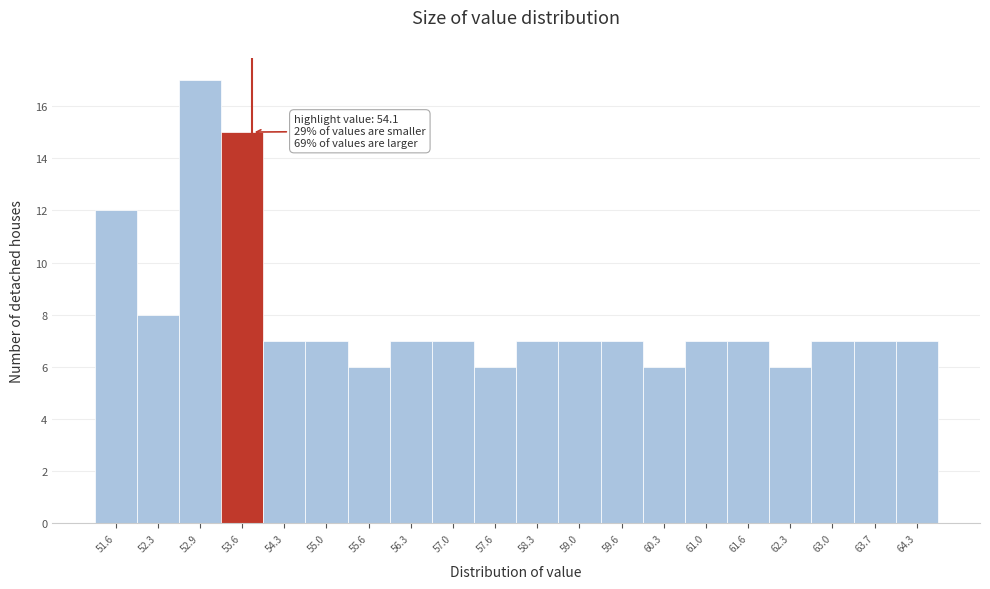

Reading left to right, extract all data points from this chart.

12	8	17	15	7	7	6	7	7	6	7	7	7	6	7	7	6	7	7	7